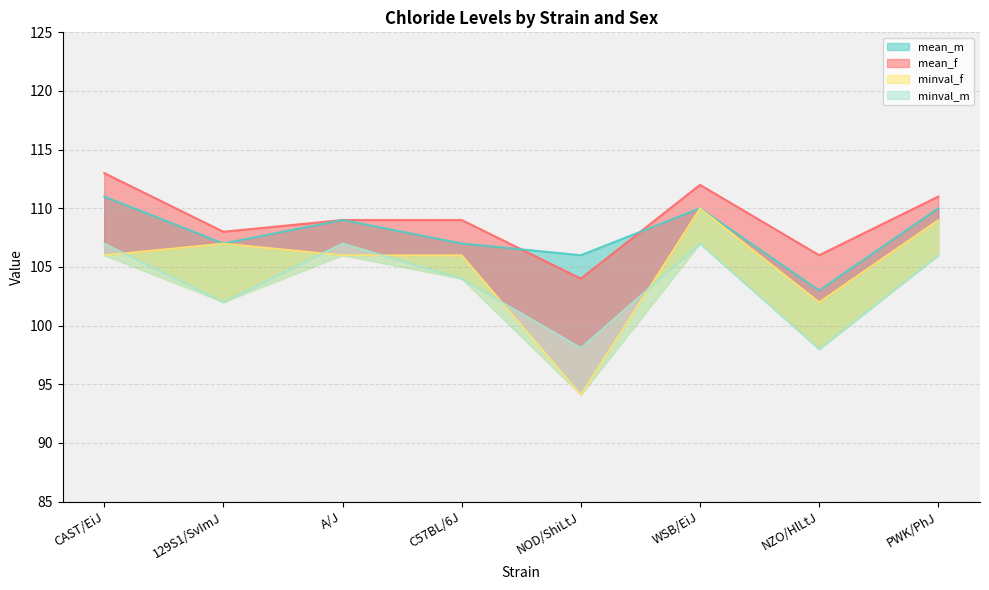

Is it true that mean_f equals 183.4 at NOD/ShiLtJ?

False